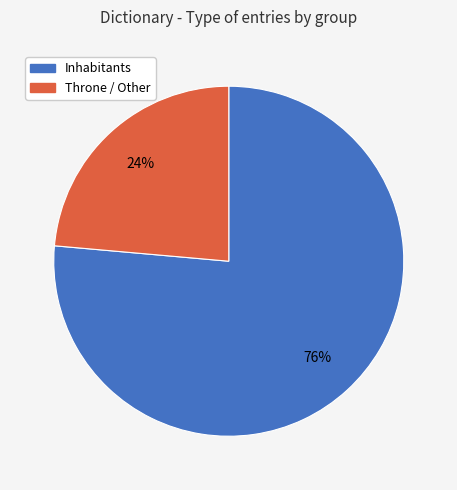

Does any single category account for the majority?

Yes